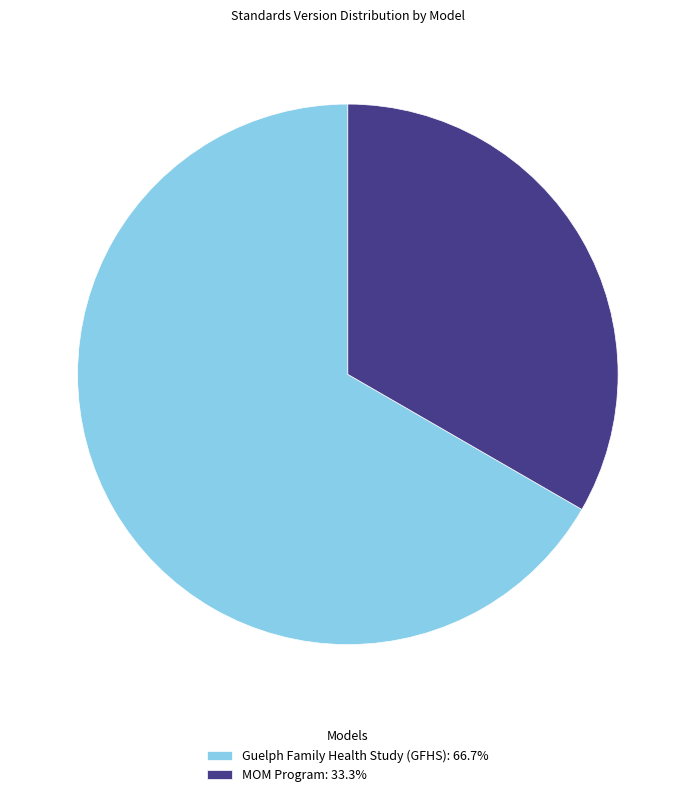

Is there a majority slice in this chart?

Yes